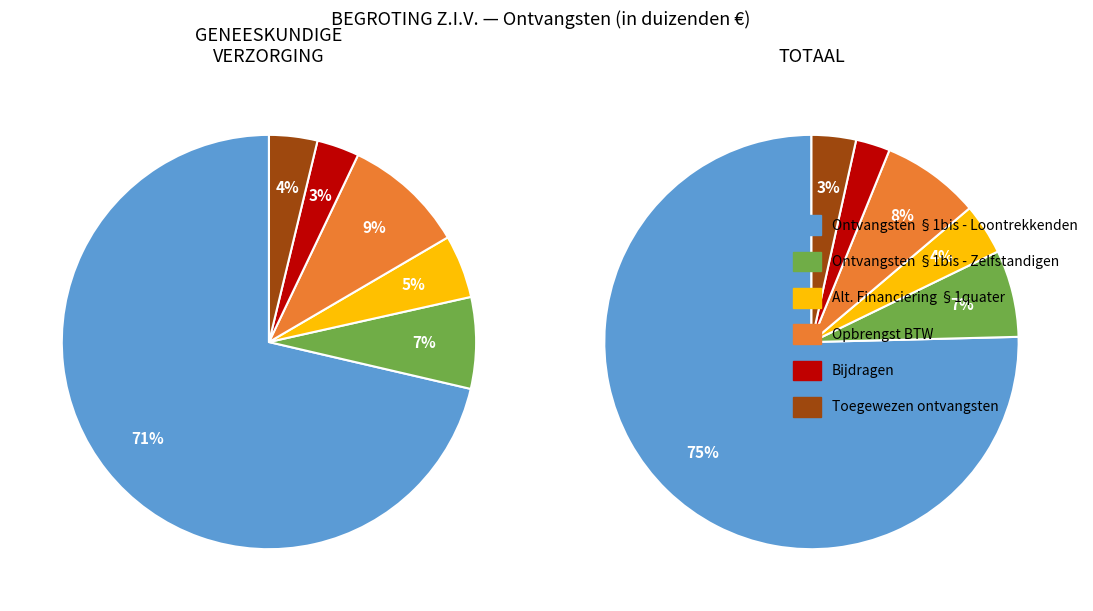

What is the difference between the highest and lowest values at Bijdragen?

974358